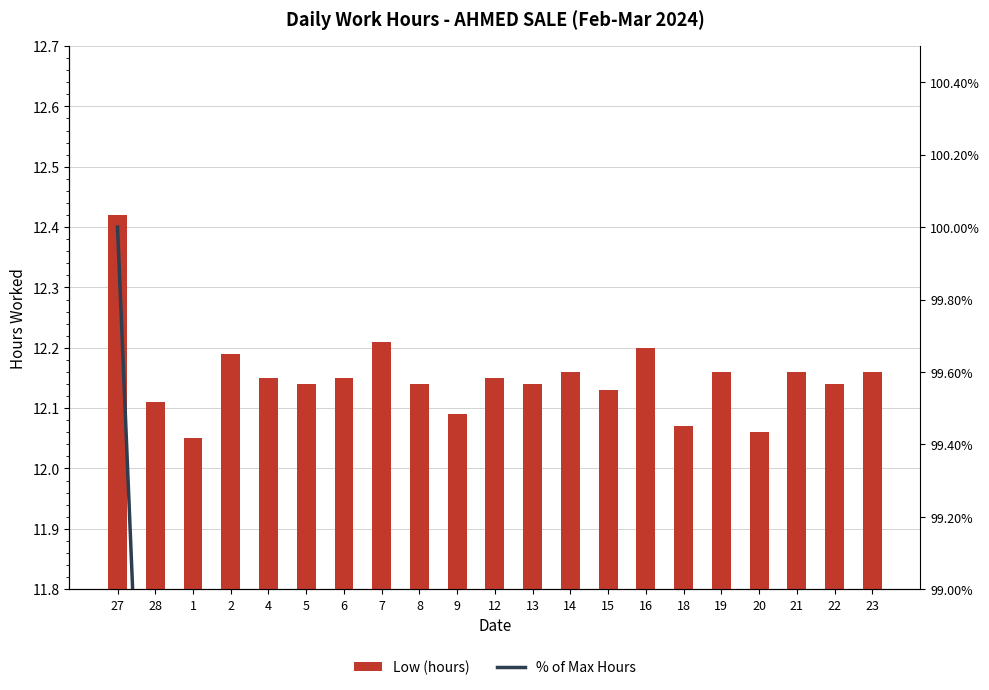

Are the bars horizontal?

No